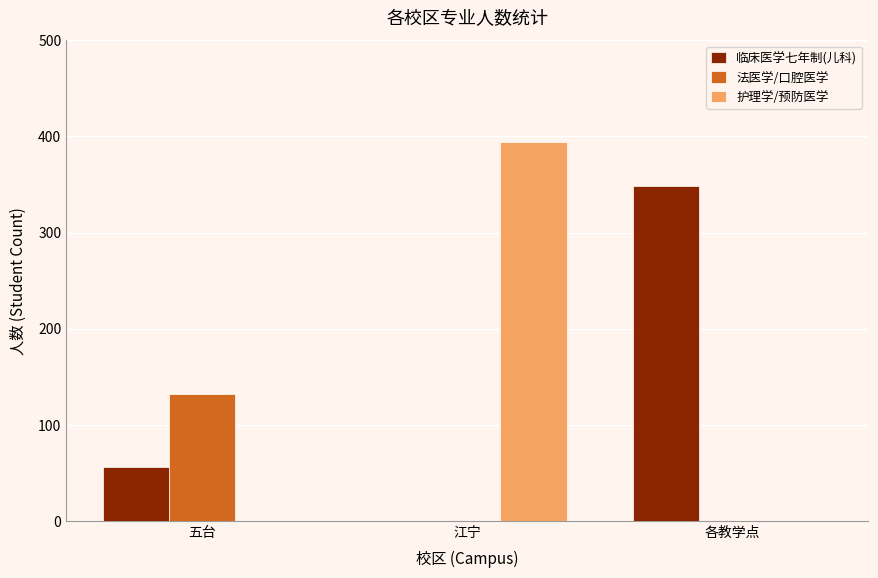

At which category does the chart reach its peak across all series?

江宁